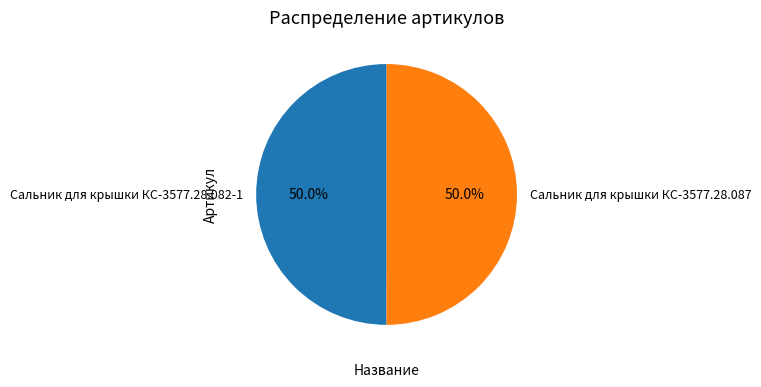

To the nearest percent, what percentage of the pie is Сальник для крышки КС-3577.28.087?

50%